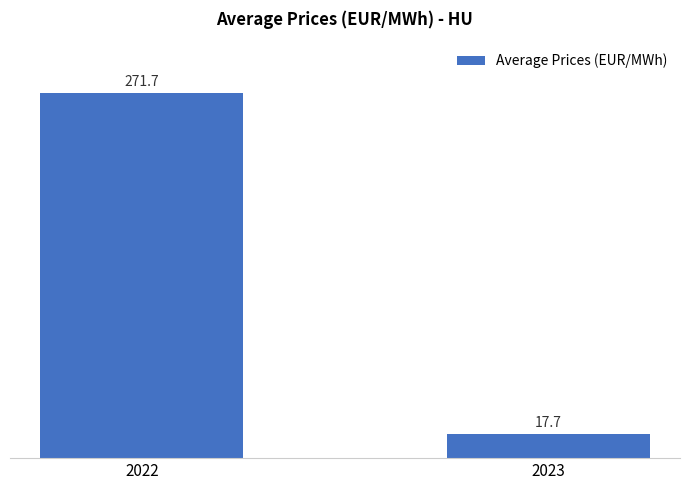

True or false: the data shows 271.7 at 2022.

True